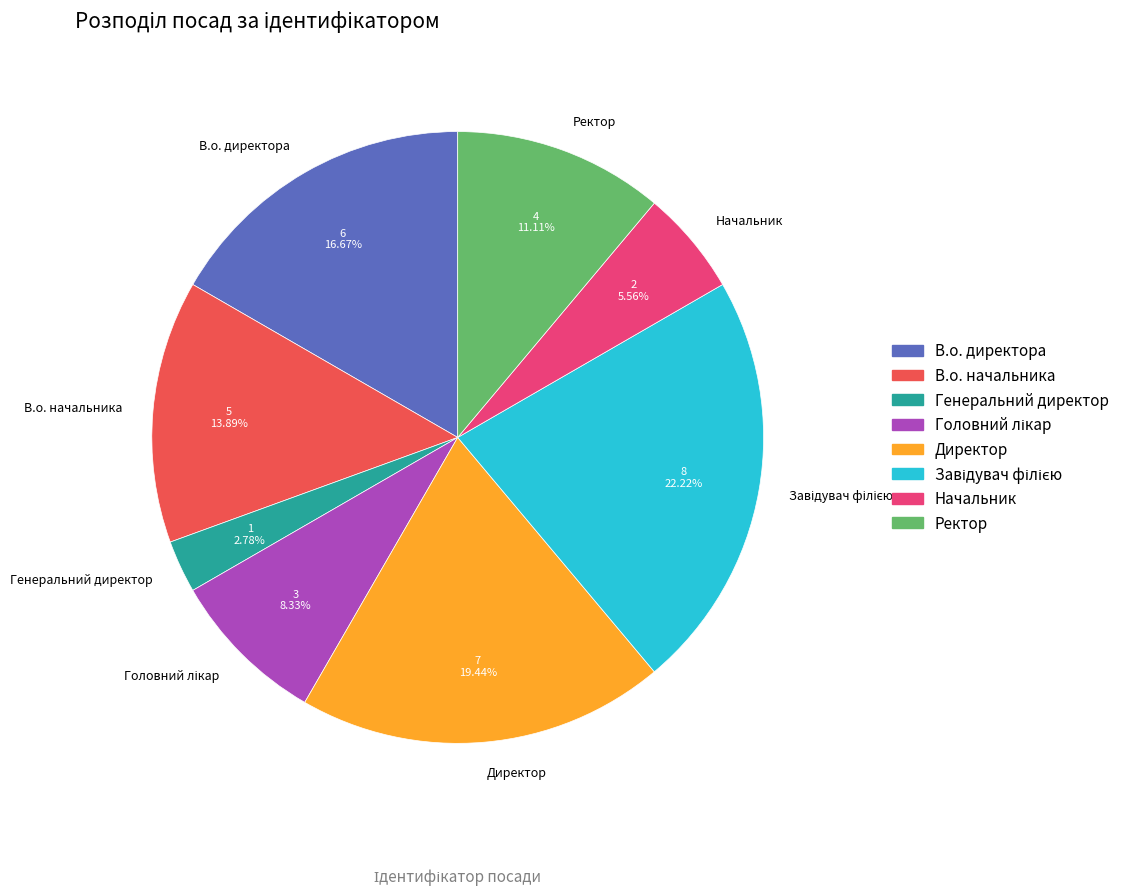

Is there a majority slice in this chart?

No